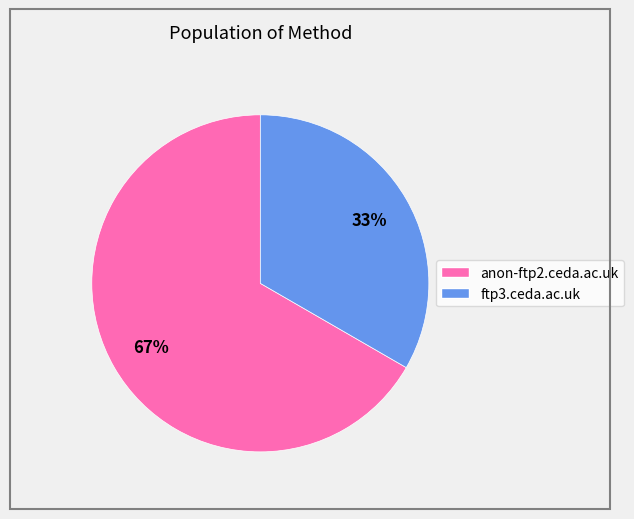

True or false: ftp3.ceda.ac.uk accounts for 33% of the total.

True